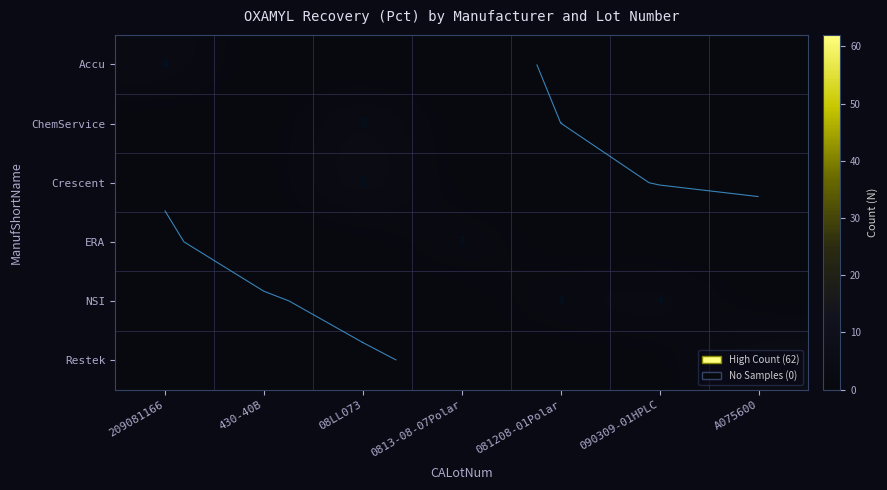

At A075600, list the series in order from largest to smallest.

Restek, Accu, ChemService, Crescent, ERA, NSI